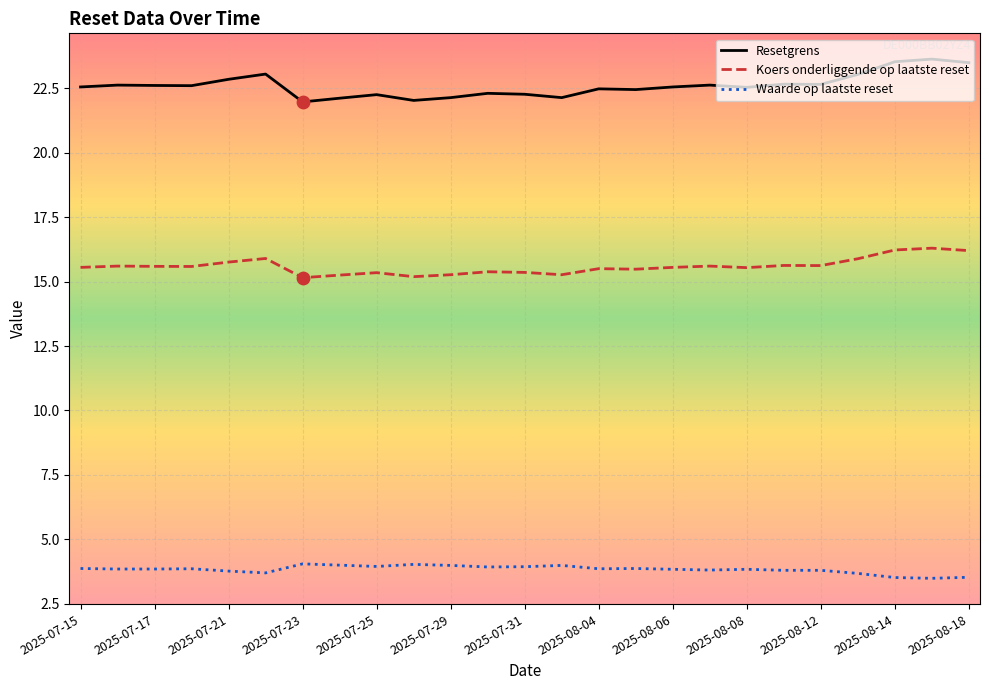

True or false: Resetgrens and Koers onderliggende op laatste reset intersect in this chart.

False